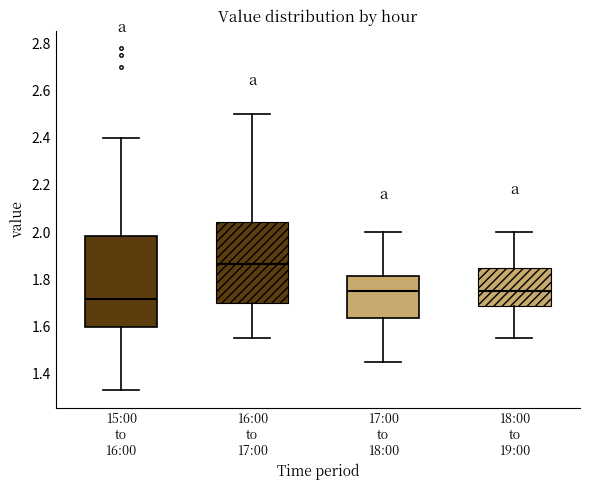

Reading left to right, transcribe this box plot: for each box, give where its median line is, the range the box spans, and where its two whiskers end, as read against the y-axis. The values are not printed on the chart, so give them approximately, as read against the axis.

15:00 to 16:00: median 1.72, box 1.60 to 1.98, whiskers 1.34 to 2.40
16:00 to 17:00: median 1.86, box 1.70 to 2.04, whiskers 1.56 to 2.50
17:00 to 18:00: median 1.76, box 1.64 to 1.82, whiskers 1.46 to 2.00
18:00 to 19:00: median 1.76, box 1.68 to 1.86, whiskers 1.56 to 2.00